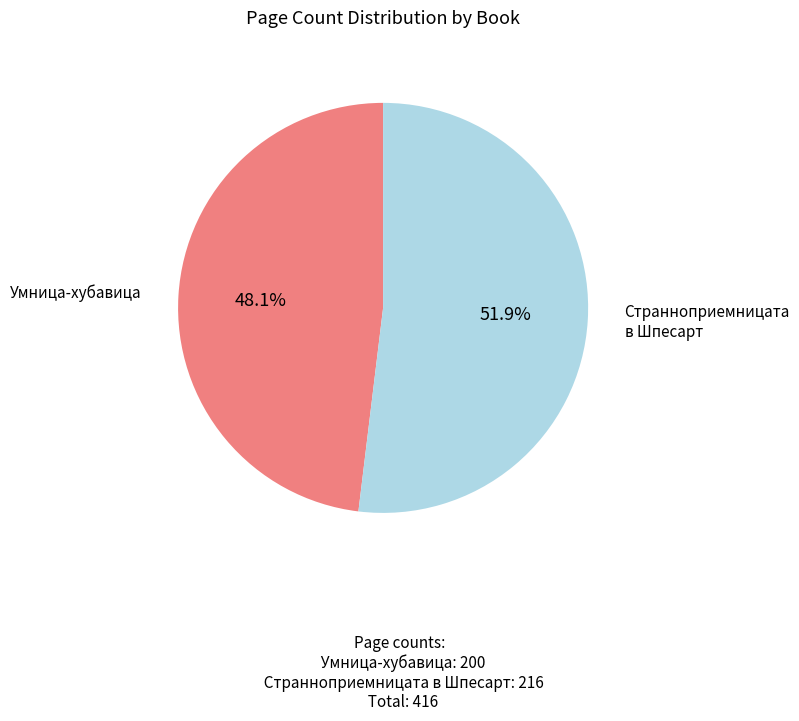

Does any single category account for the majority?

Yes